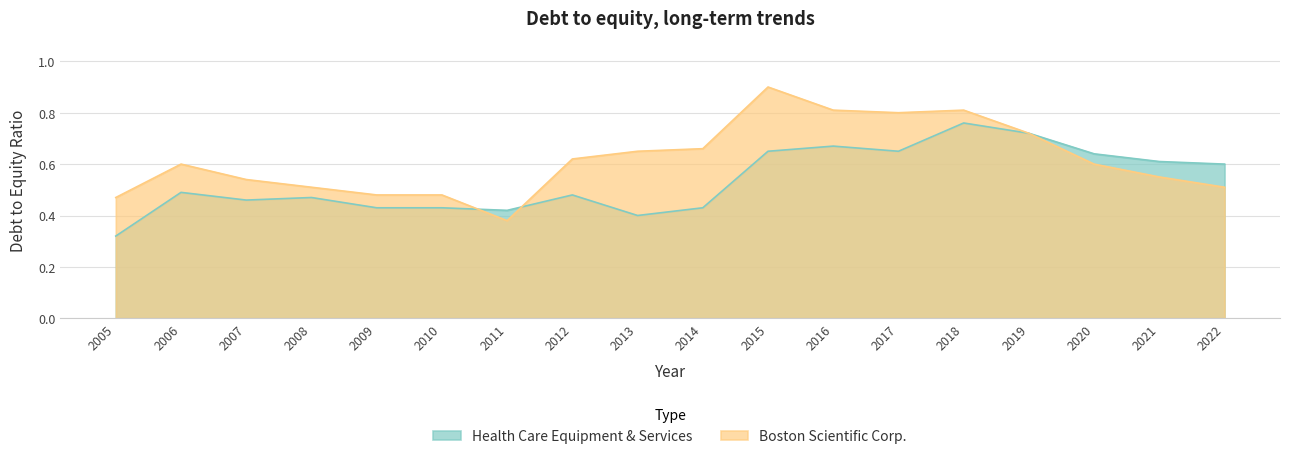

Where is the first local minimum for Boston Scientific Corp.?

2011